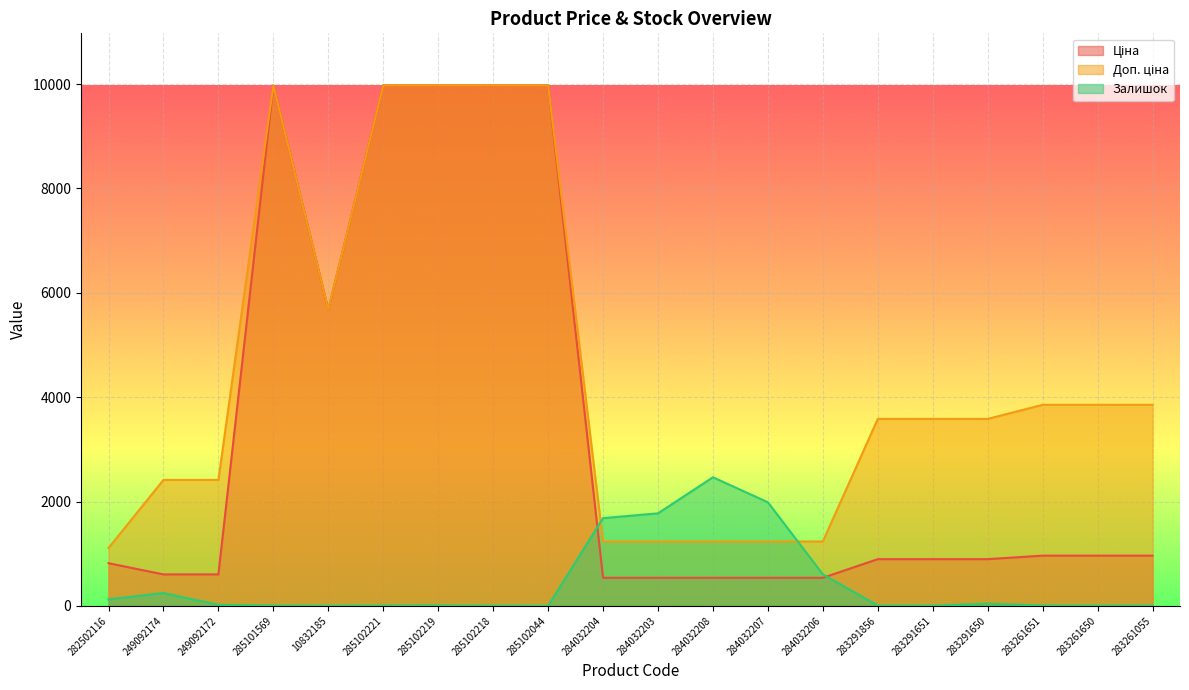

Reading left to right, what are all the values shown in this chart?

Ціна: 282502116=818.5	249092174=603.7	249092172=603.7	285101569=9975.0	10832185=5673.8	285102221=9975.0	285102219=9975.0	285102218=9975.0	285102044=9975.0	284032204=539.0	284032203=539.0	284032208=539.0	284032207=539.0	284032206=539.0	283291856=895.9	283291651=895.9	283291650=895.9	283261651=963.5	283261650=963.5	283261055=963.5
Доп. ціна: 282502116=1109.2	249092174=2414.8	249092172=2414.8	285101569=9975.0	10832185=5673.8	285102221=9975.0	285102219=9975.0	285102218=9975.0	285102044=9975.0	284032204=1235.4	284032203=1235.4	284032208=1235.4	284032207=1235.4	284032206=1235.4	283291856=3583.6	283291651=3583.6	283291650=3583.6	283261651=3854.0	283261650=3854.0	283261055=3854.0
Залишок: 282502116=125.0	249092174=247.0	249092172=21.0	285101569=7.0	10832185=2.0	285102221=8.0	285102219=9.0	285102218=3.0	285102044=1.0	284032204=1682.0	284032203=1774.0	284032208=2465.0	284032207=1986.0	284032206=605.0	283291856=7.0	283291651=6.0	283291650=43.0	283261651=8.0	283261650=6.0	283261055=4.0